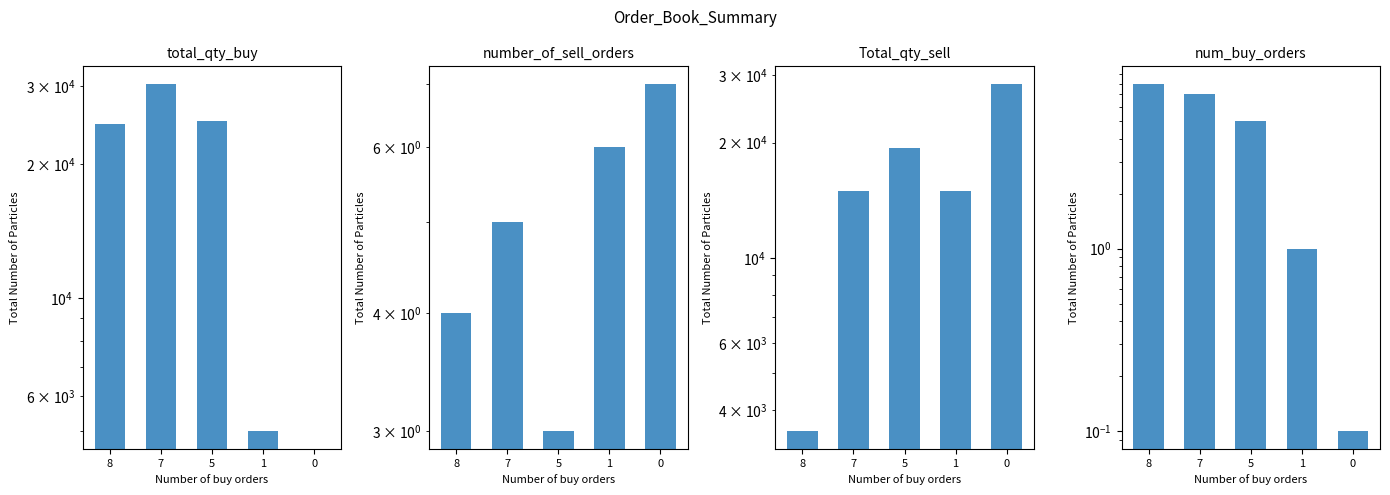

What value does the Total quantity in sell orders series have at 1?

15000.0